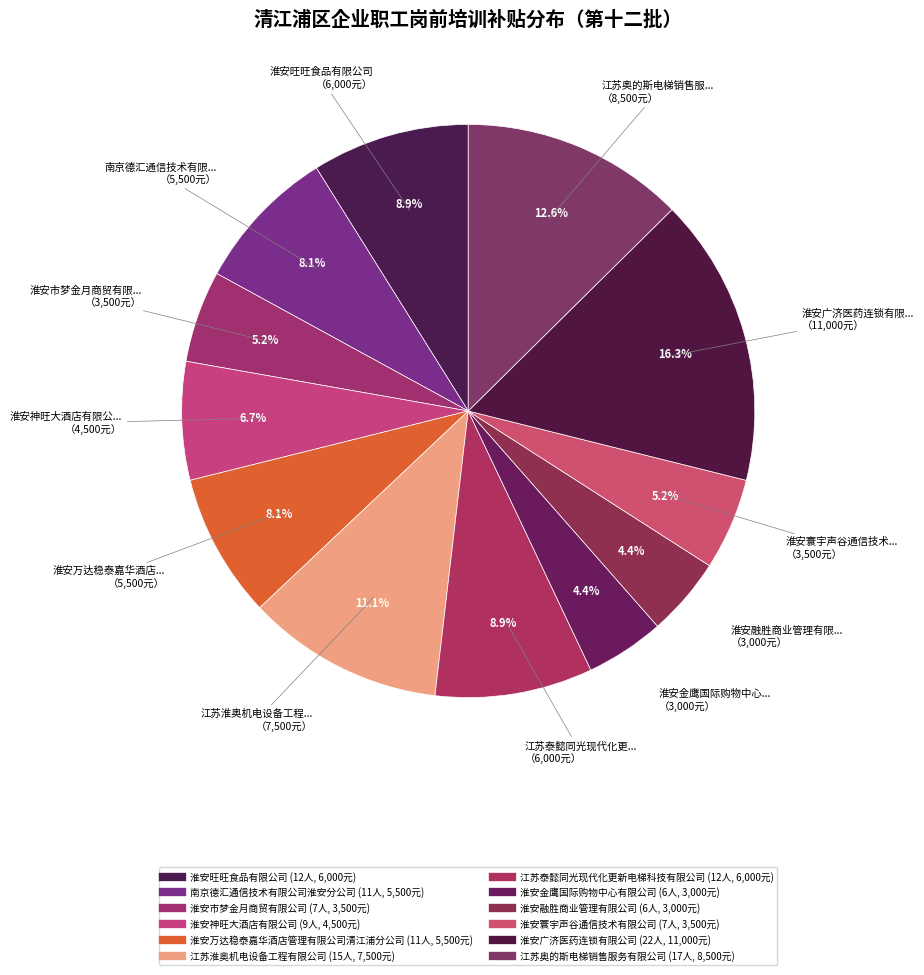

How many slices are in this pie chart?

12